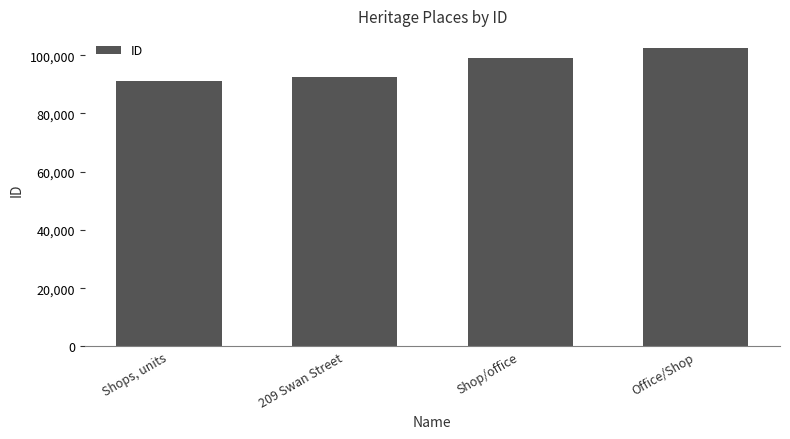

Does the chart contain stacked bars?

No